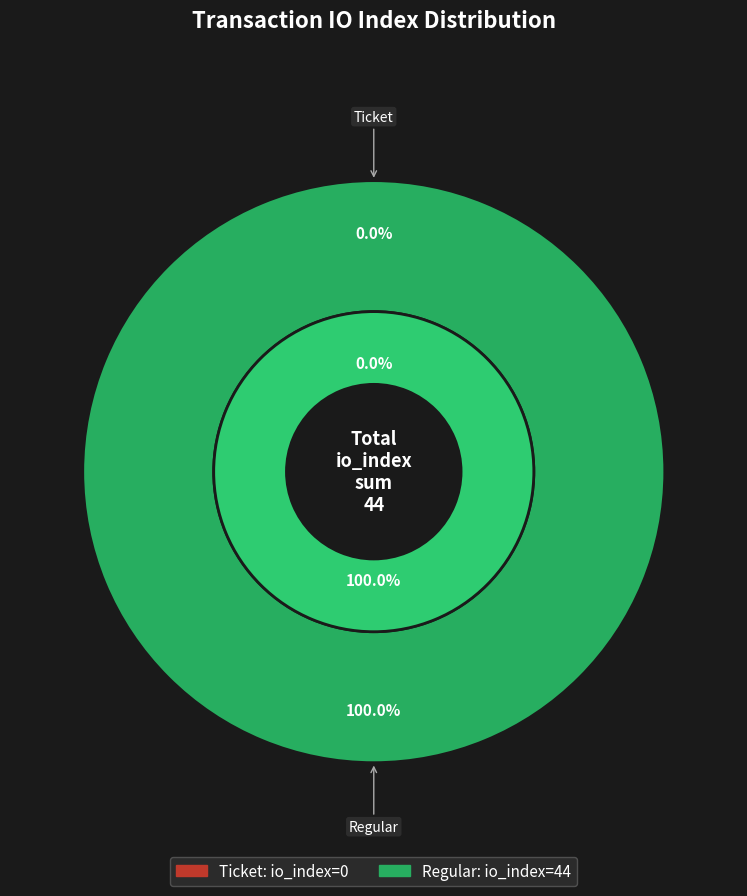

True or false: Ticket (io_index=0) accounts for 0% of the total.

True